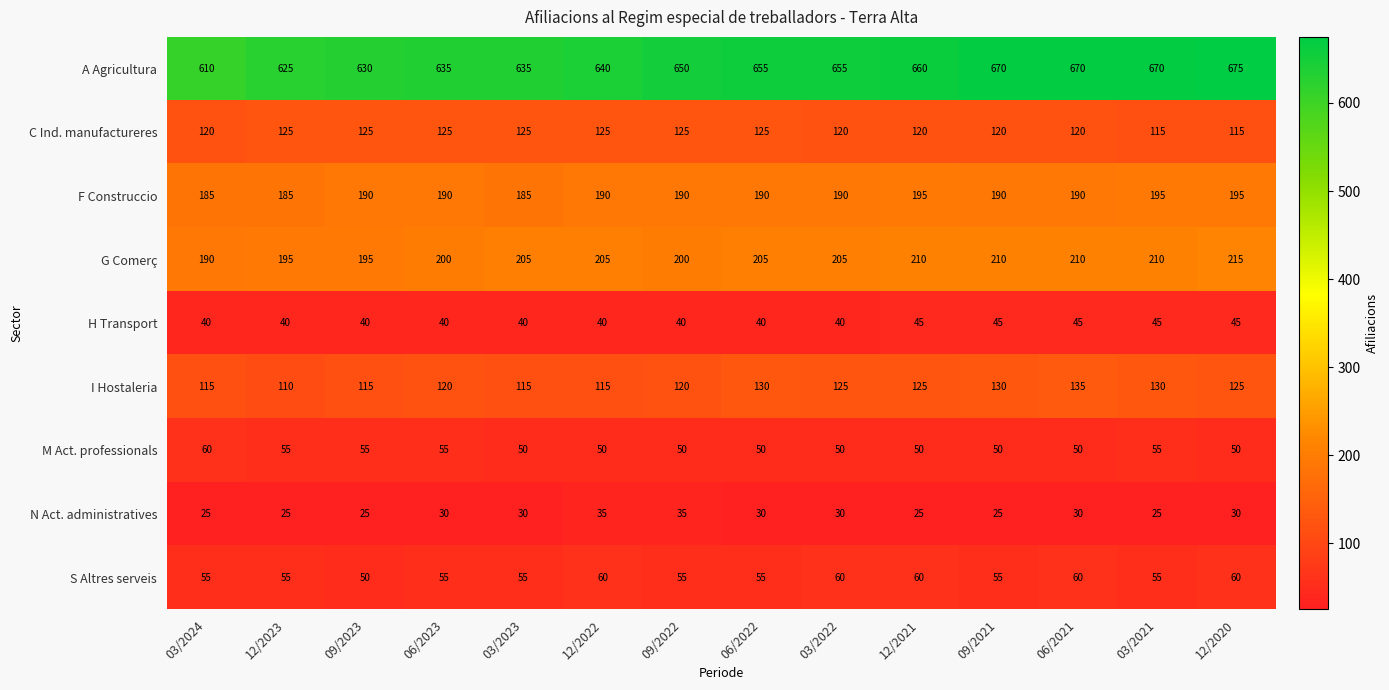

At 12/2021, list the series in order from largest to smallest.

A Agricultura, G Comerç, F Construccio, I Hostaleria, C Ind. manufactureres, S Altres serveis, M Act. professionals, H Transport, N Act. administratives